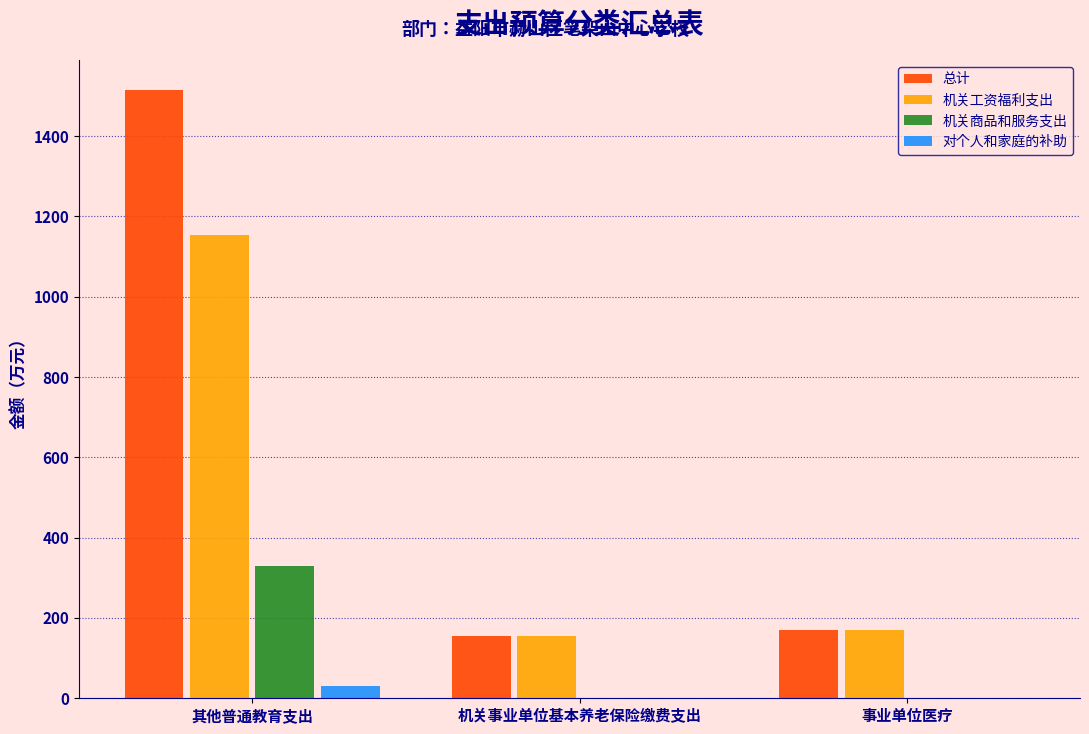

How many values in the 机关工资福利支出 series exceed 170?

2